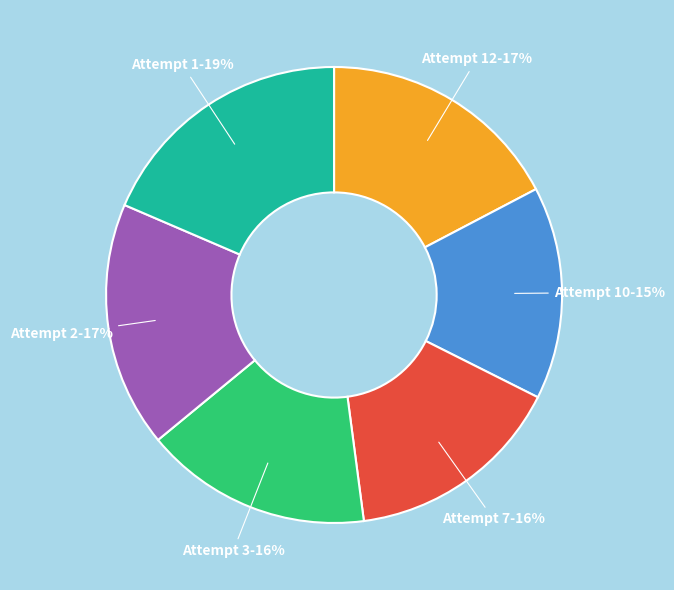

To the nearest percent, what percentage of the pie is Attempt 10?

15%